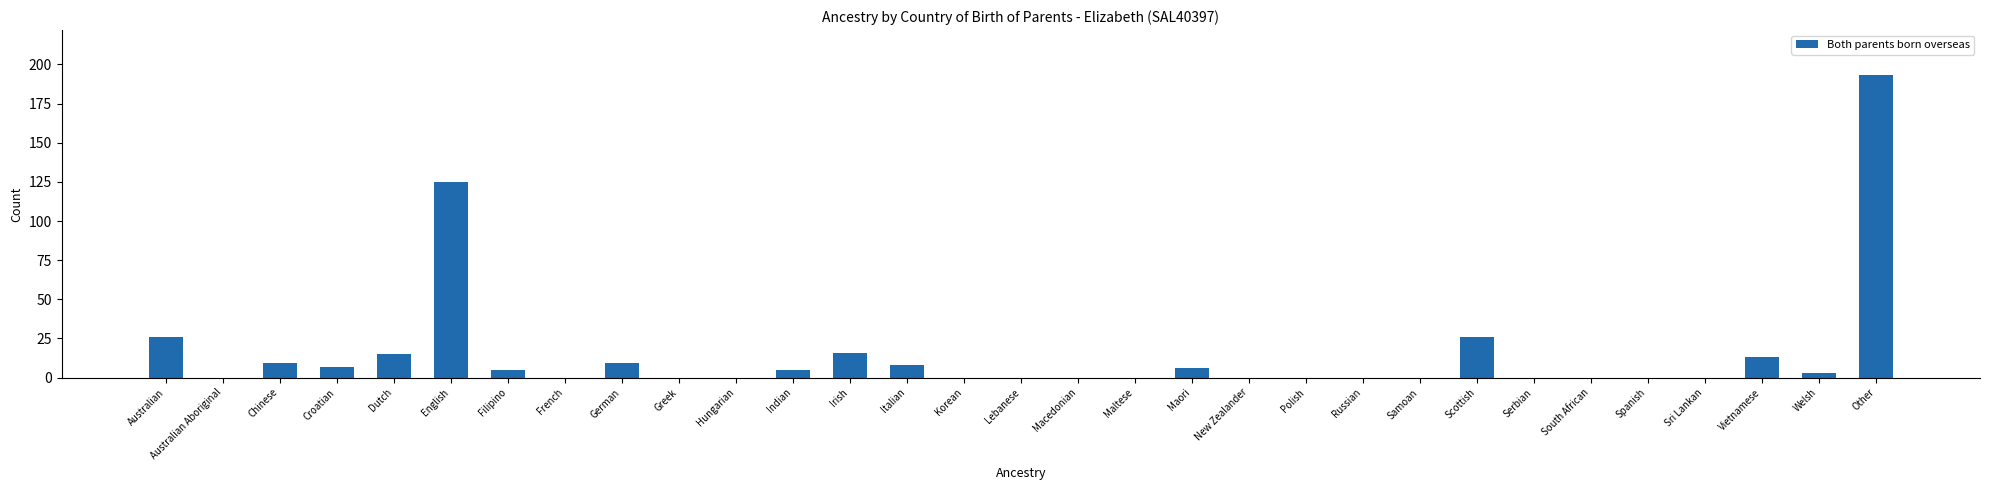

Count the number of data series in this chart.

1